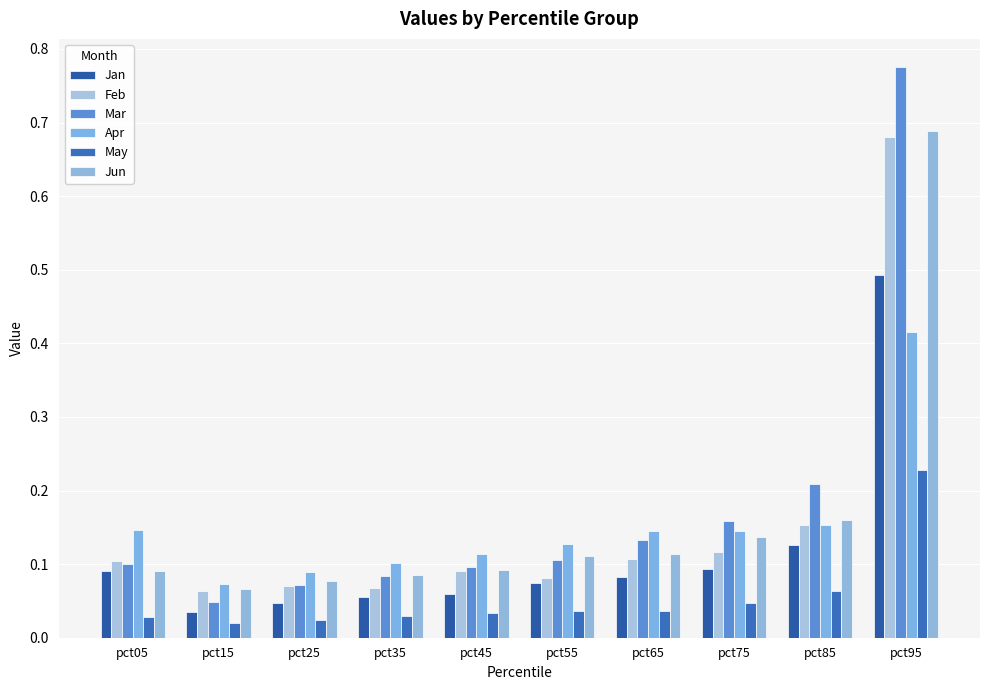

Rank the categories by Apr value from lowest to highest.

pct15, pct25, pct35, pct45, pct55, pct65, pct75, pct05, pct85, pct95